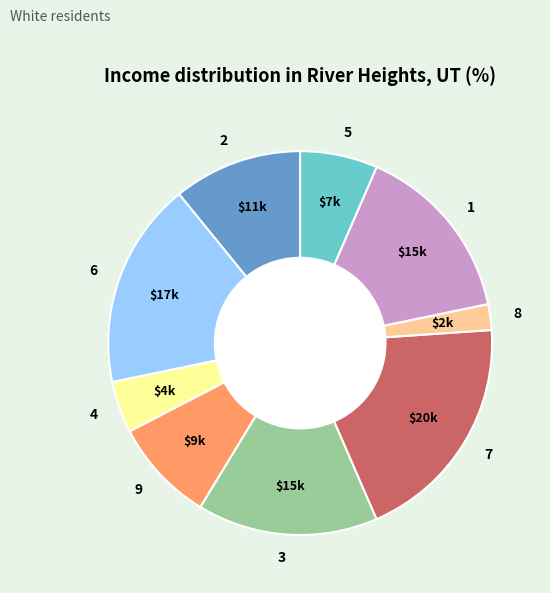

Do 6 and 7 together represent more than half of the pie?

No